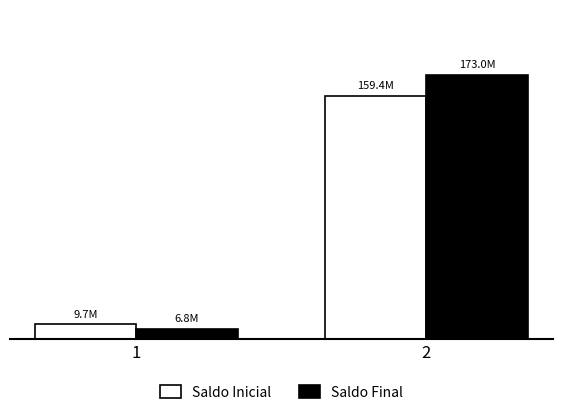

Which category has the highest value across all series?

2